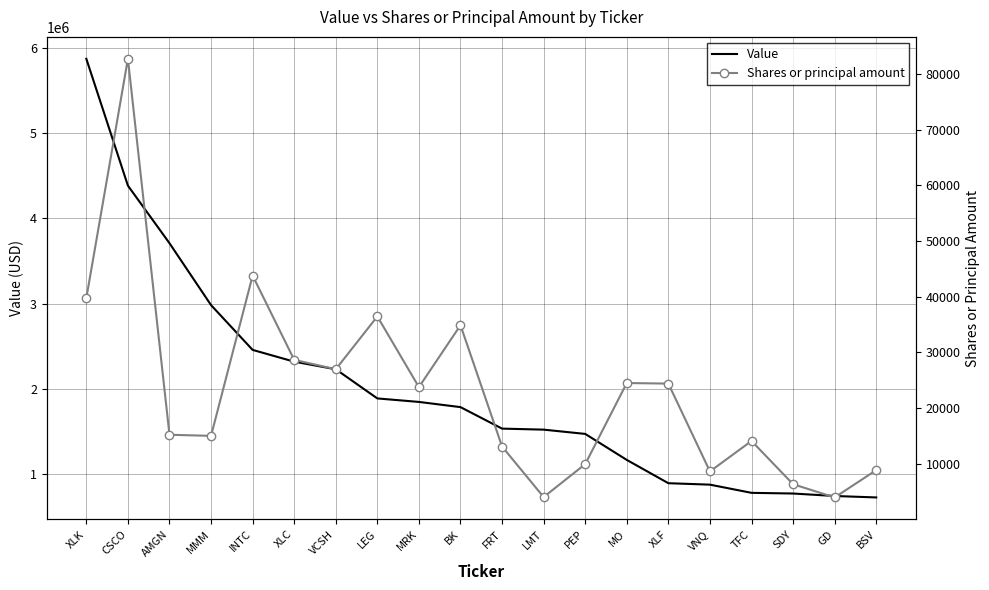

What is the average value of the Shares or principal amount series?

23264